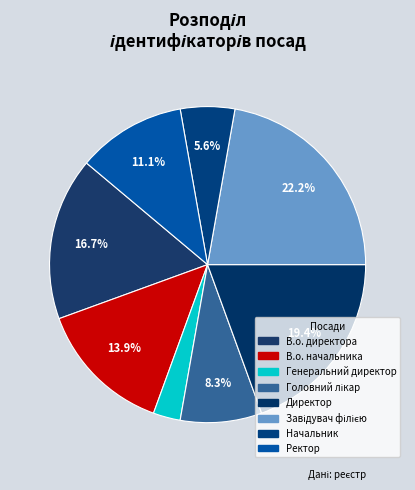

Combined, do Завідувач філією and Начальник account for over 50%?

No